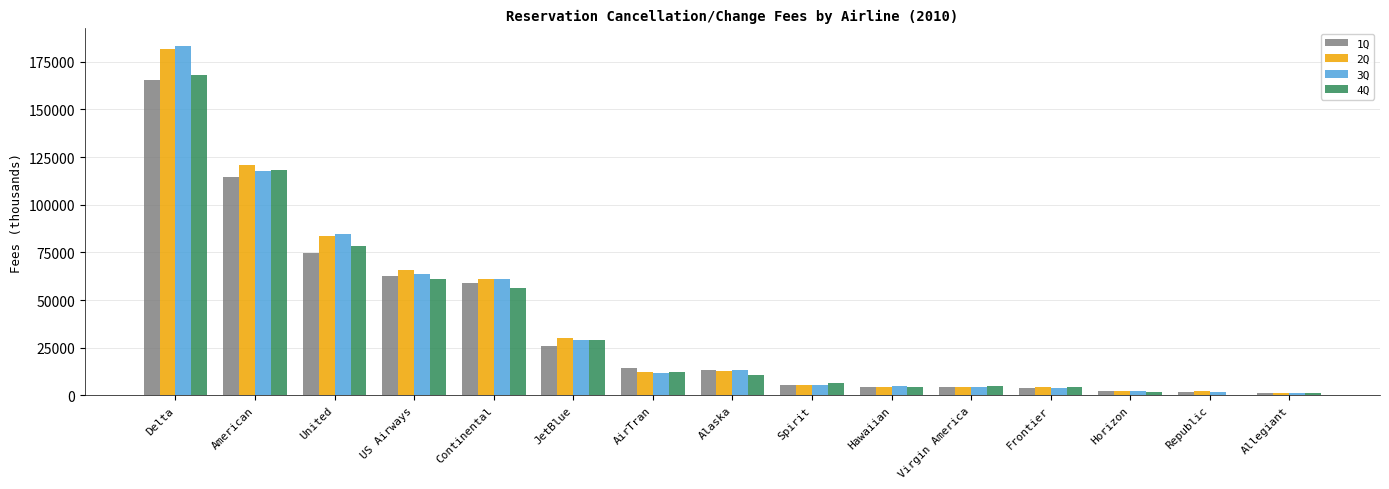

How many groups of bars are there?

15